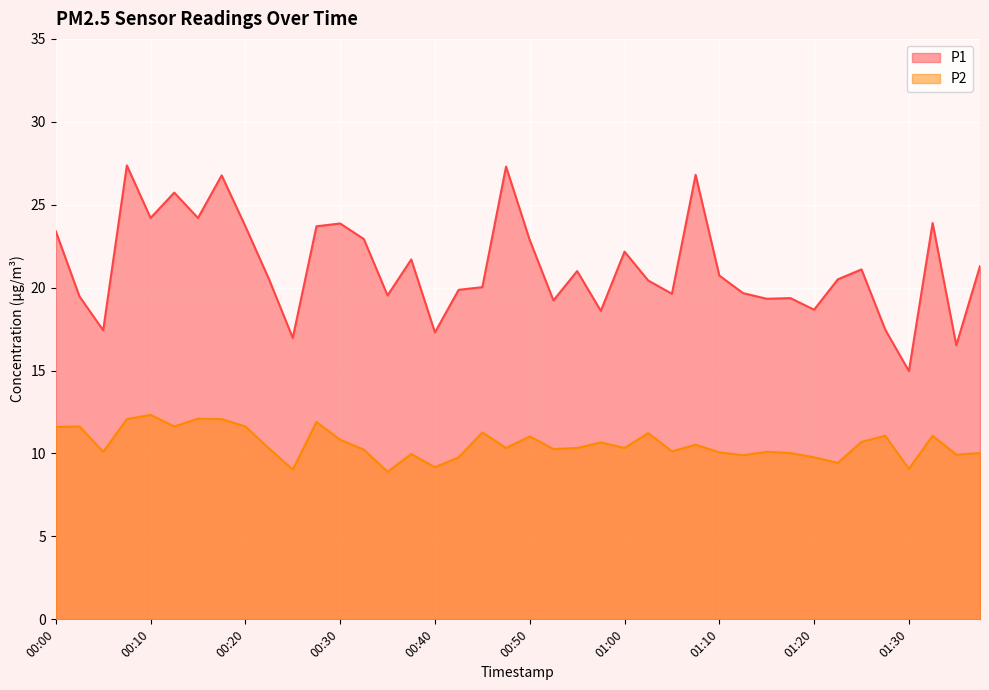

At which category does P1 reach its first local valley?

00:05